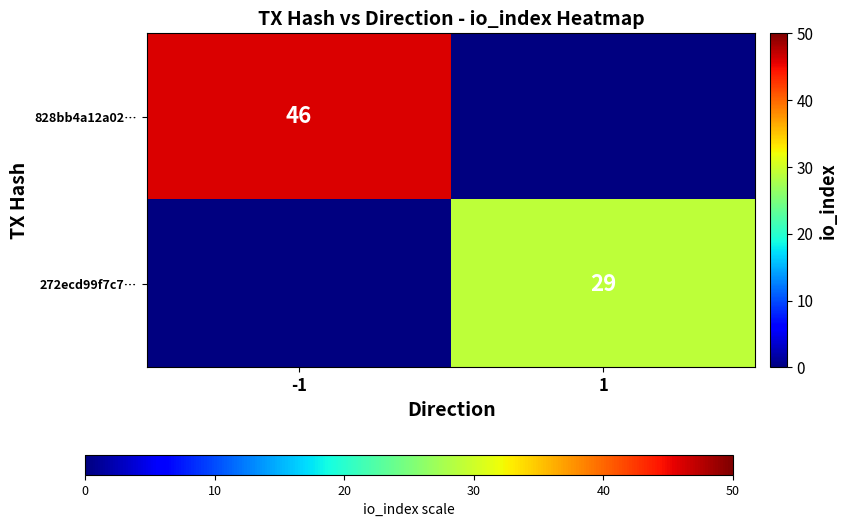

The 828bb4a12a02… series shows 74 at -1. True or false?

False